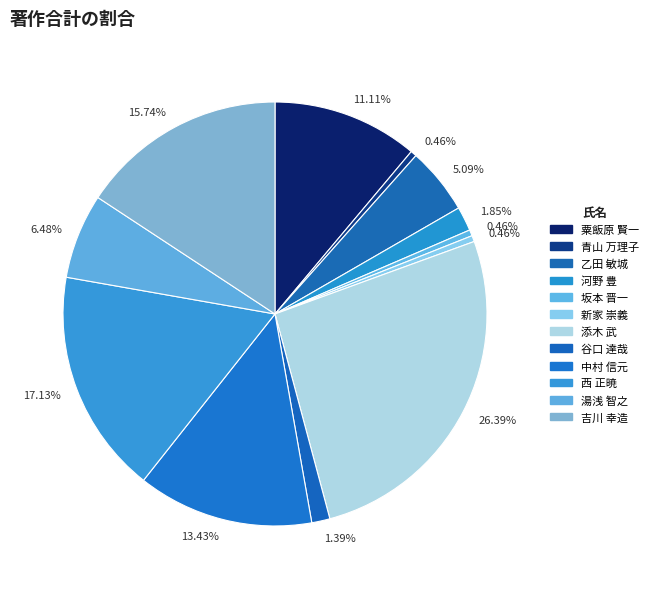

To the nearest percent, what percentage of the pie is 西 正暁?

17%